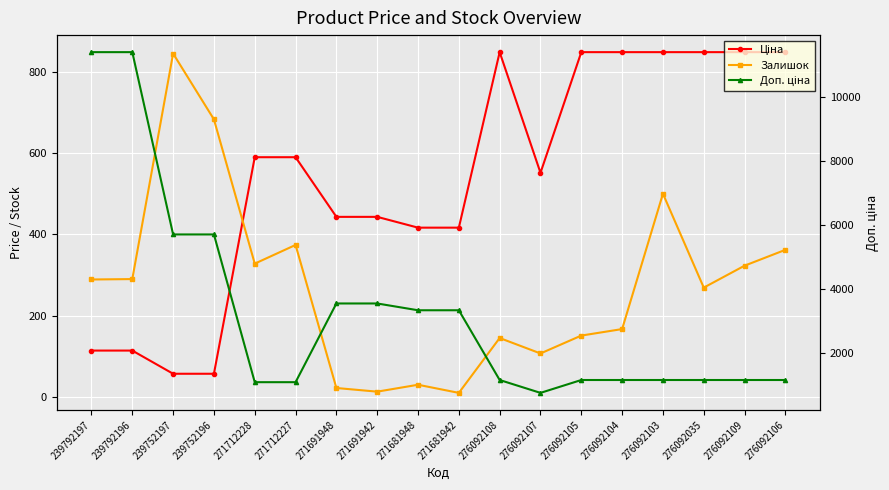

At which category is the sum across all series the highest?

239792196